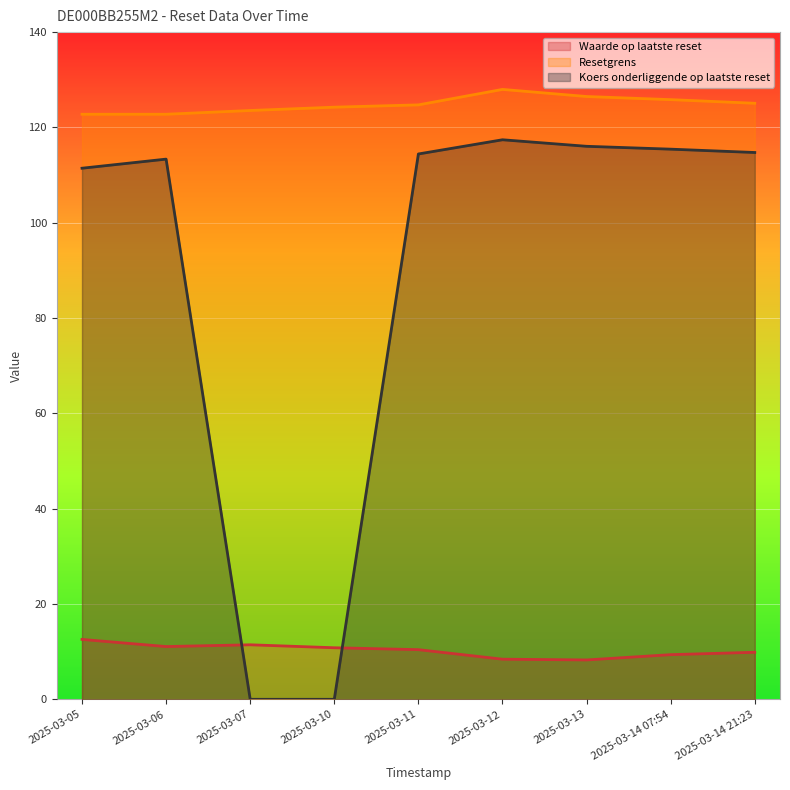

How many categories are shown in the chart?

9